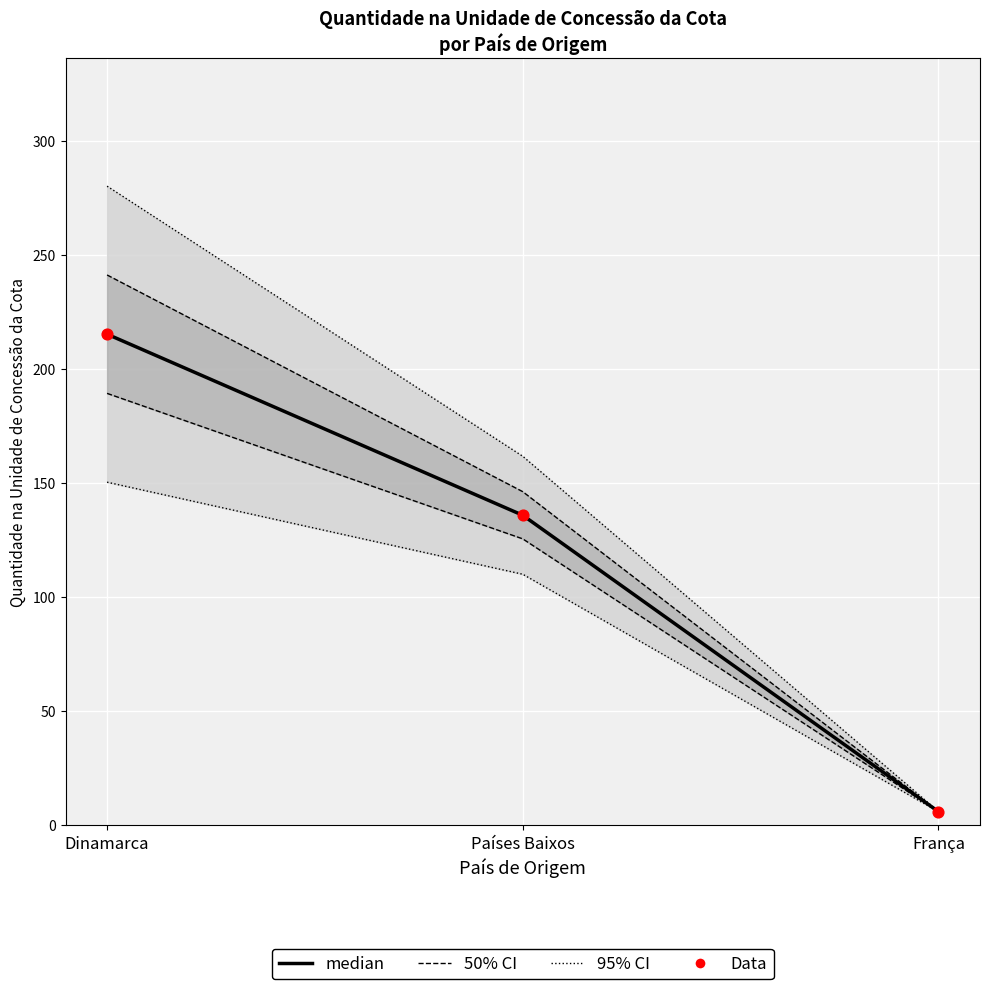

At which category is the sum across all series the highest?

Dinamarca